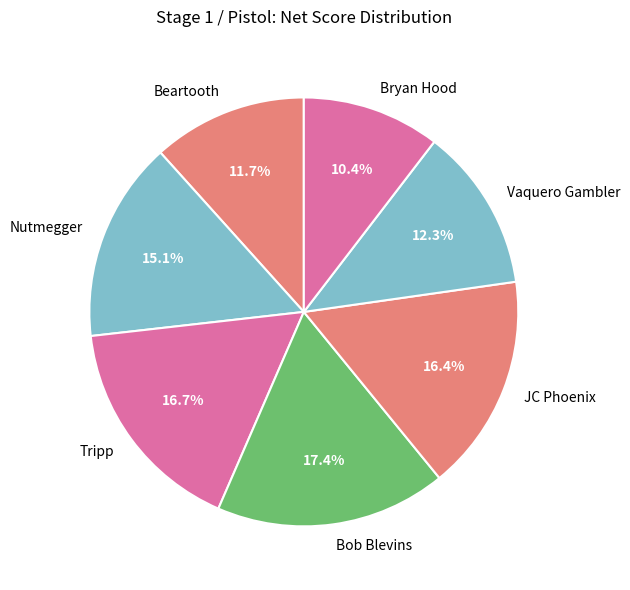

Is the sum of Vaquero Gambler and JC Phoenix greater than half?

No